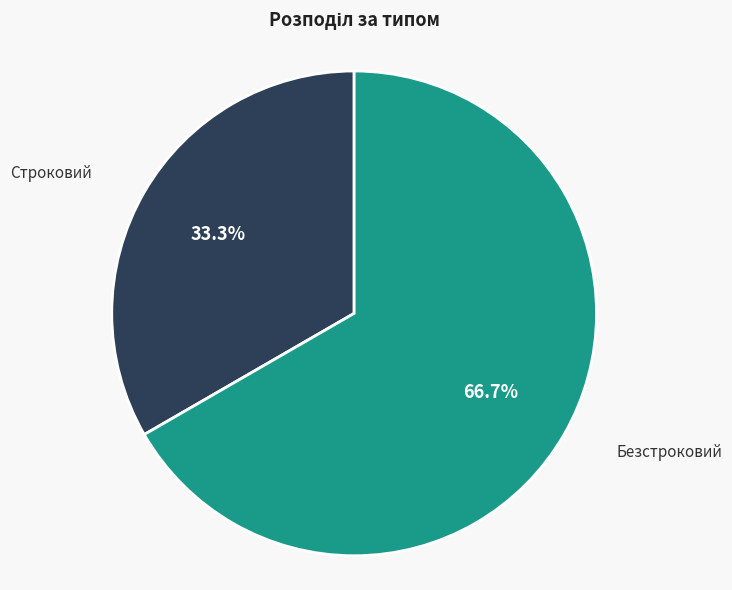

To the nearest percent, what is the average slice percentage?

50%